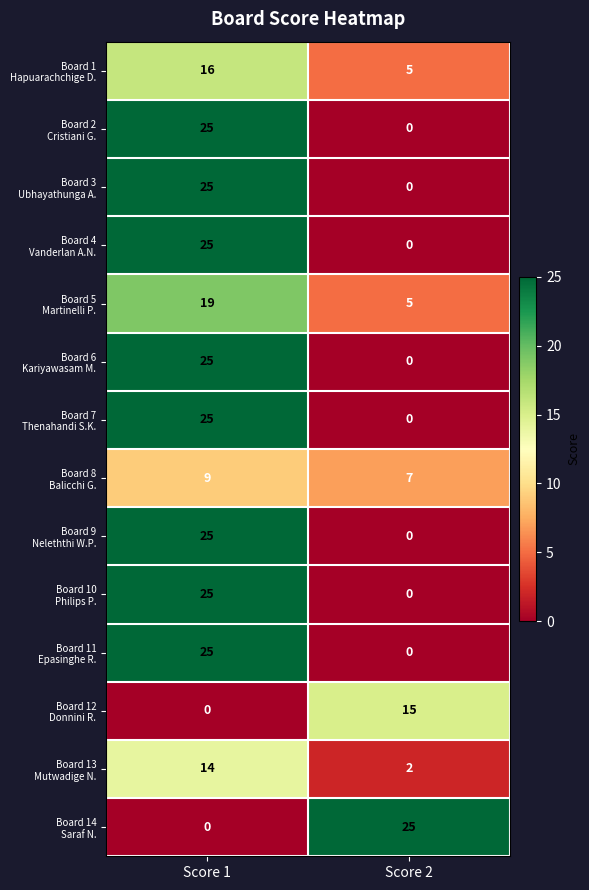

What is the maximum value shown in the chart?

25